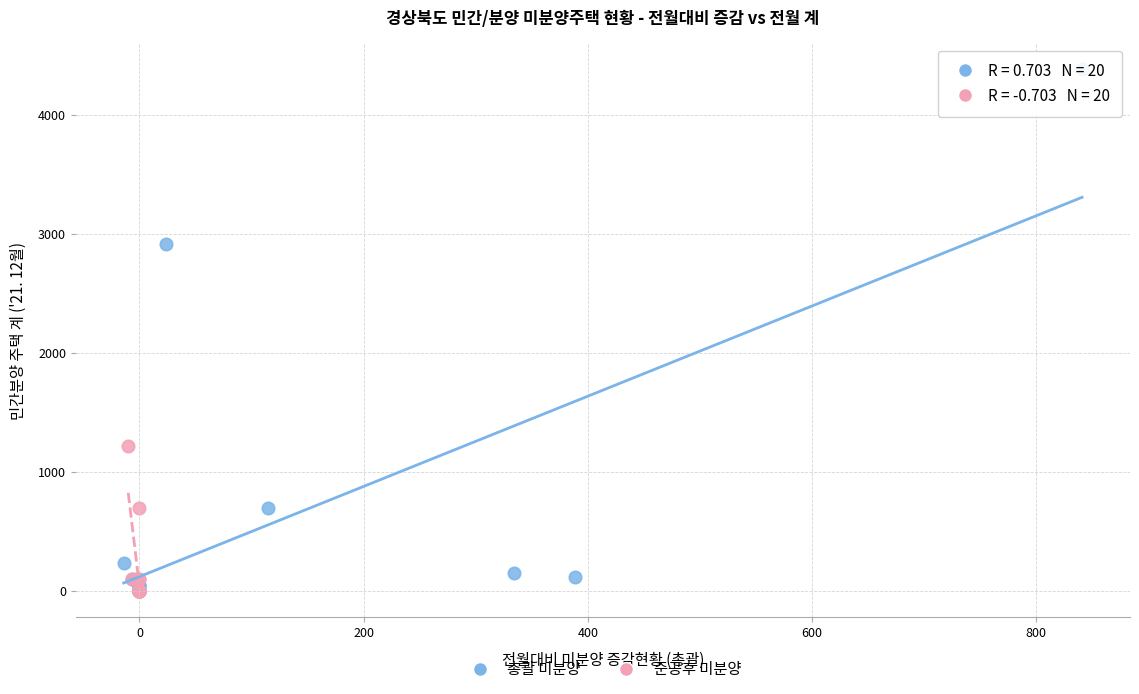

Which series has the largest Y range (max minus min)?

총괄 미분양